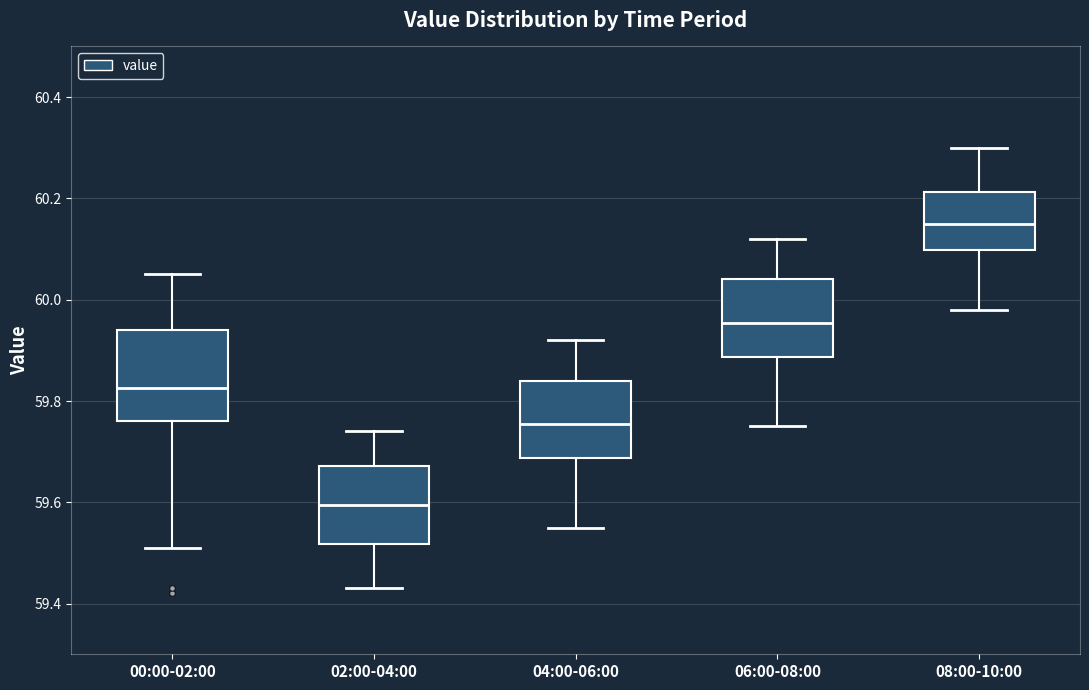

Comparing the boxes themselves (not the whiskers), which one is the tallest?

00:00-02:00